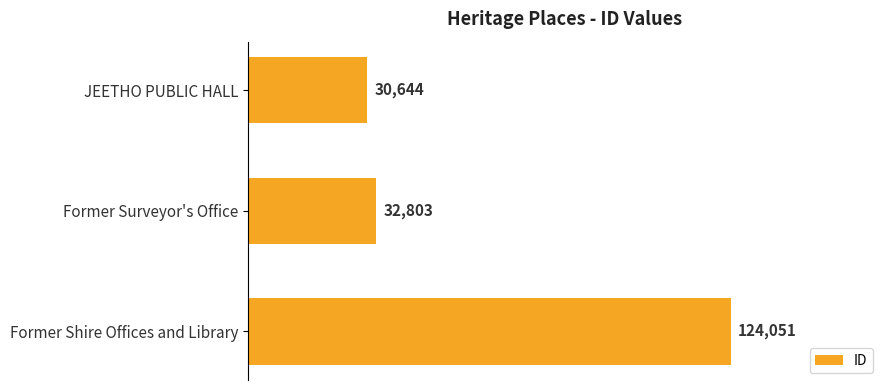

What is the maximum value shown in the chart?

124051